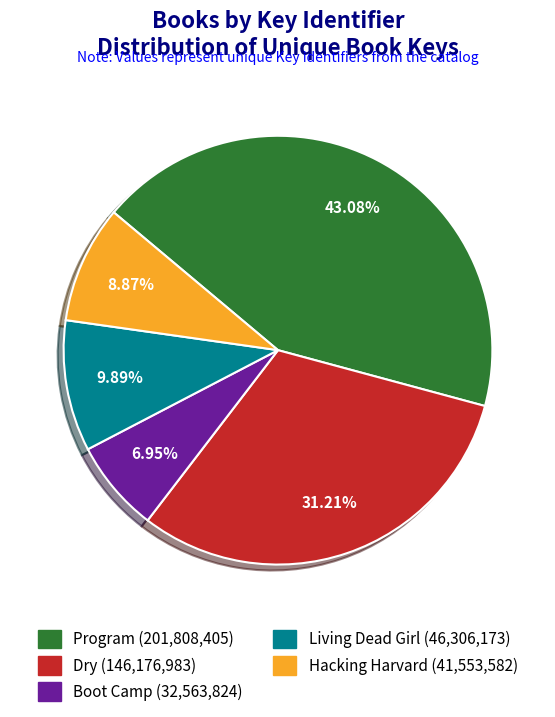

Approximately how many times larger is the value at Living Dead Girl compared to Program?

0.2